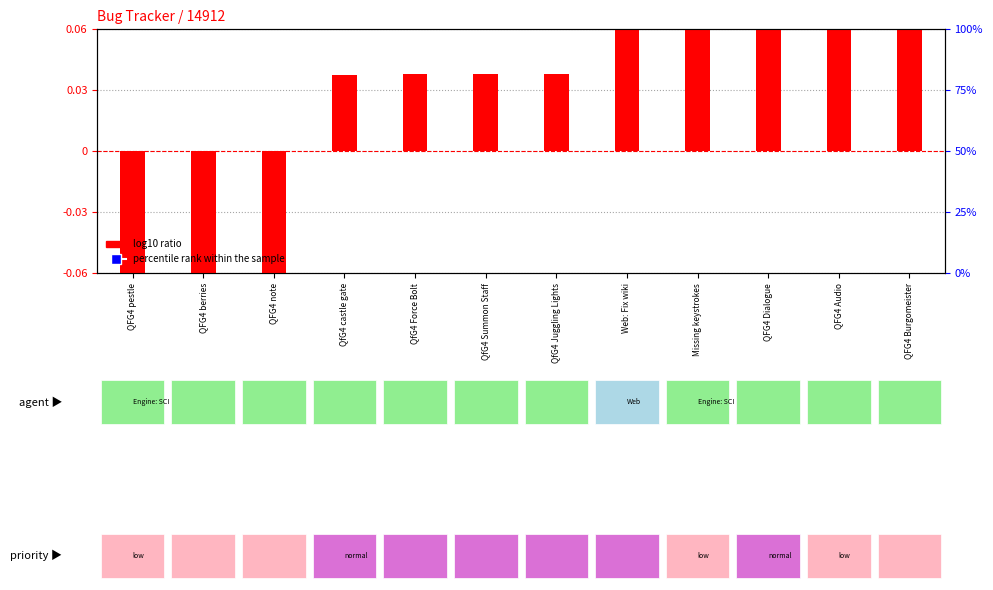

What are all the series names shown in the legend?

log10 ratio, percentile rank within the sample